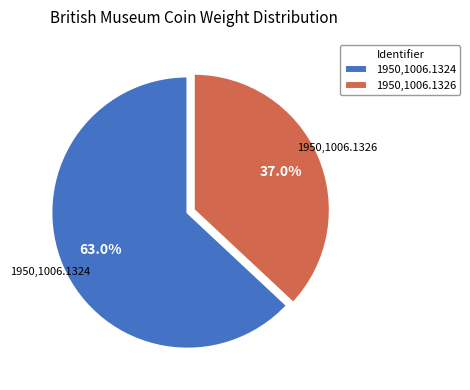

To the nearest percent, what portion does 1950,1006.1324 represent?

63%